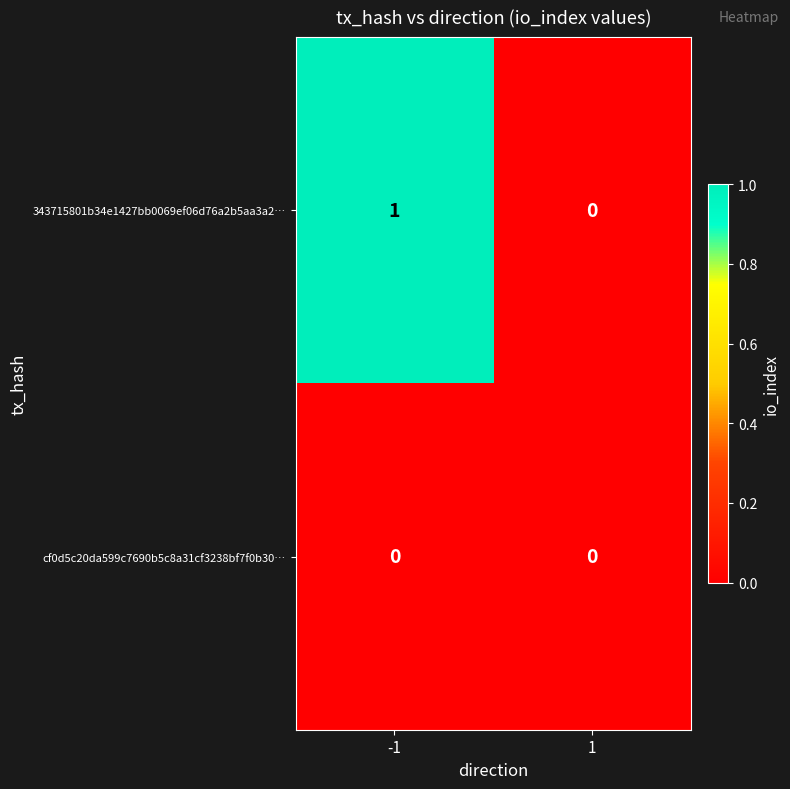

Which series has the widest spread of values?

343715801b34e1427bb0069ef06d76a2b5aa3a2…